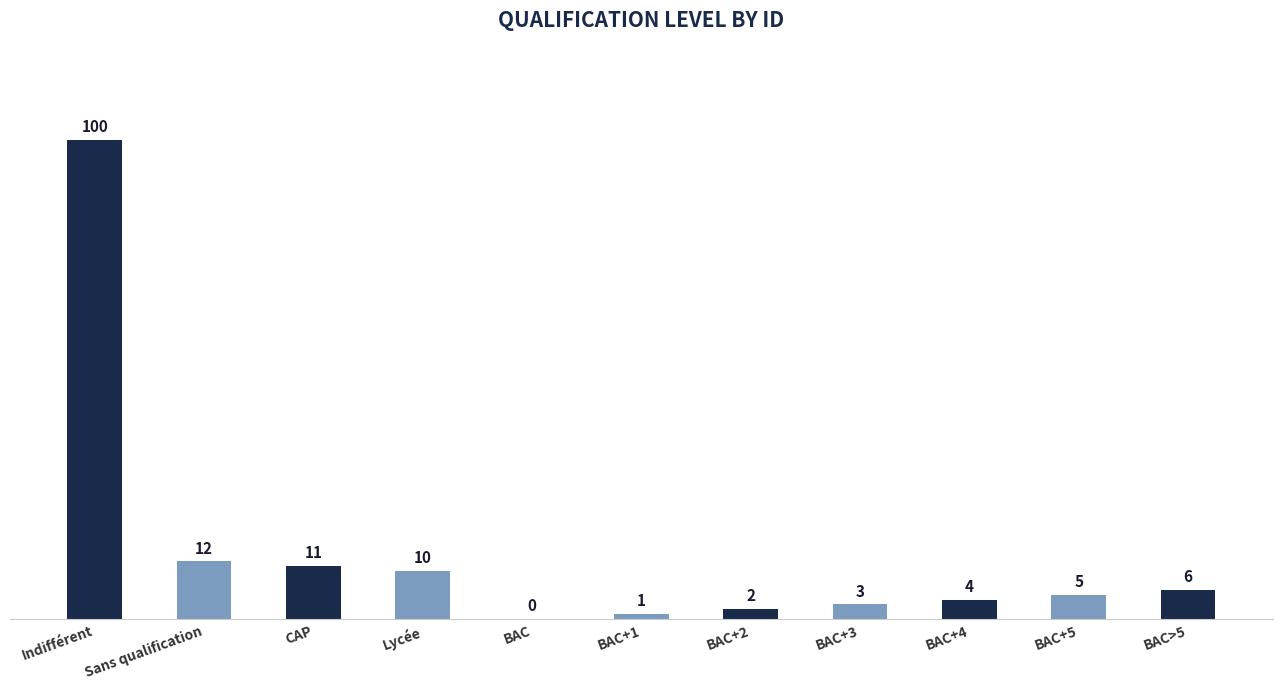

What value does the data have at BAC+1?

1